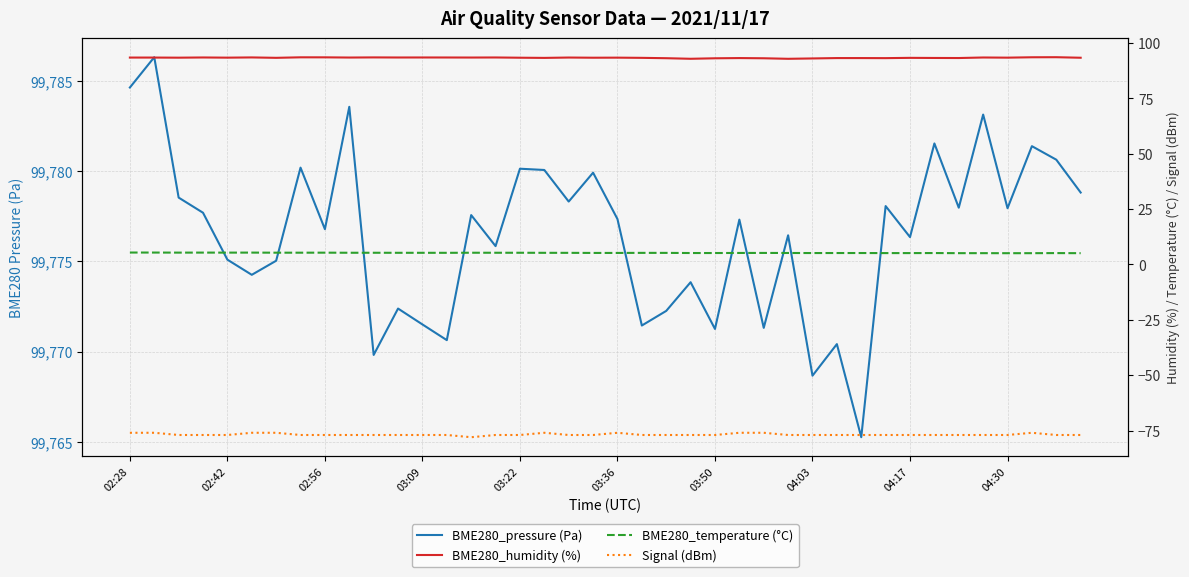

At how many categories does at least one series exceed 67454?

40